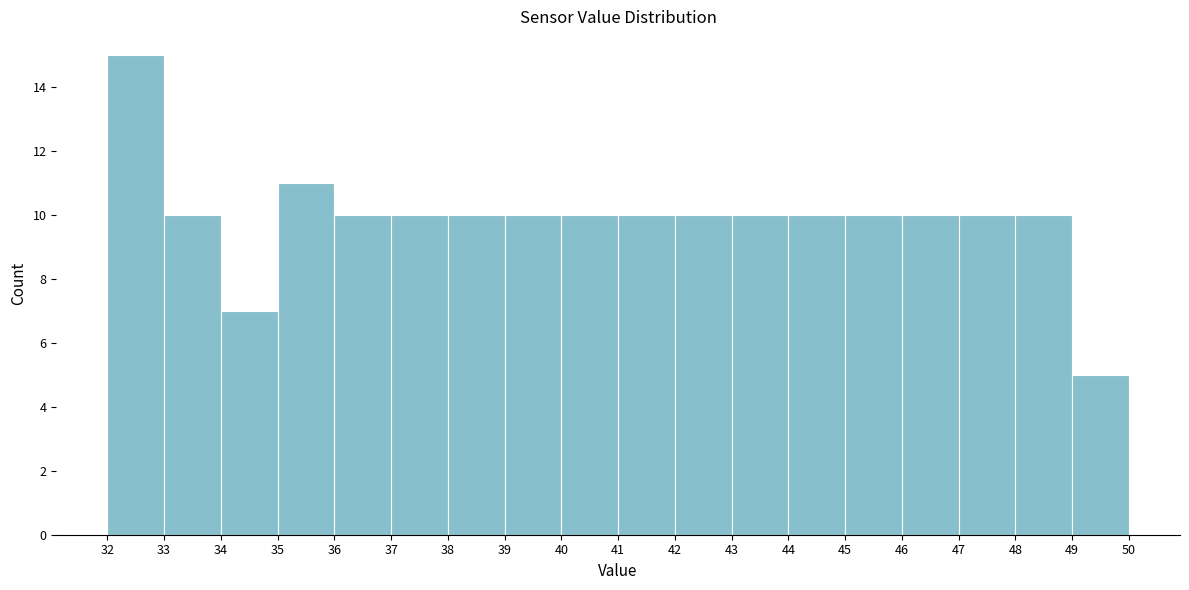

Reading left to right, transcribe this chart: for each bar, give the range it covers on the x-axis and its height. The values are not printed on the chart, so give them approximately, as read against the axis.

32 to 33: 15
33 to 34: 10
34 to 35: 7
35 to 36: 11
36 to 37: 10
37 to 38: 10
38 to 39: 10
39 to 40: 10
40 to 41: 10
41 to 42: 10
42 to 43: 10
43 to 44: 10
44 to 45: 10
45 to 46: 10
46 to 47: 10
47 to 48: 10
48 to 49: 10
49 to 50: 5